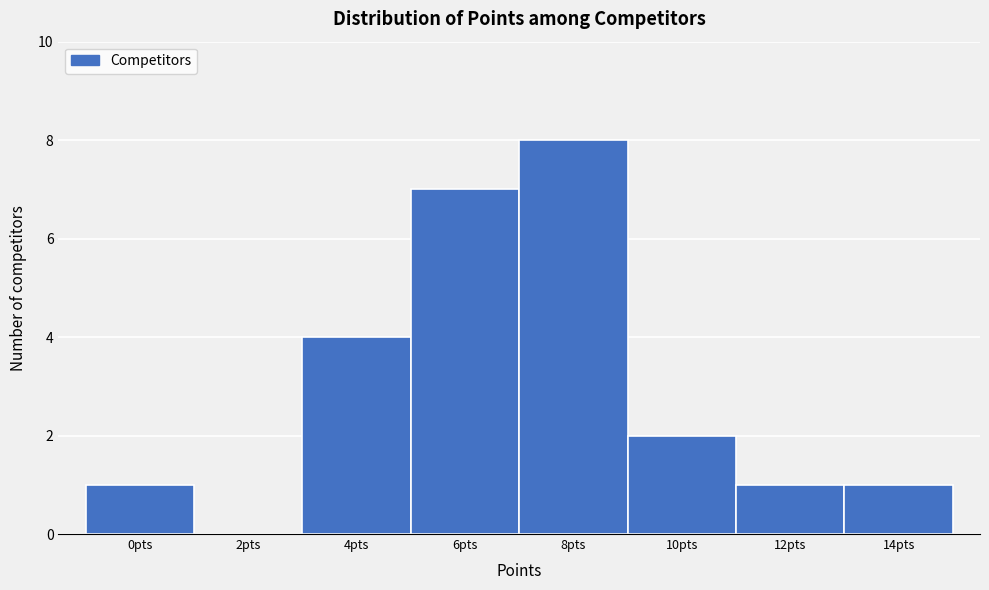

Reading right to left, list all the values displayed in this chart.

14pts=1	12pts=1	10pts=2	8pts=8	6pts=7	4pts=4	2pts=0	0pts=1